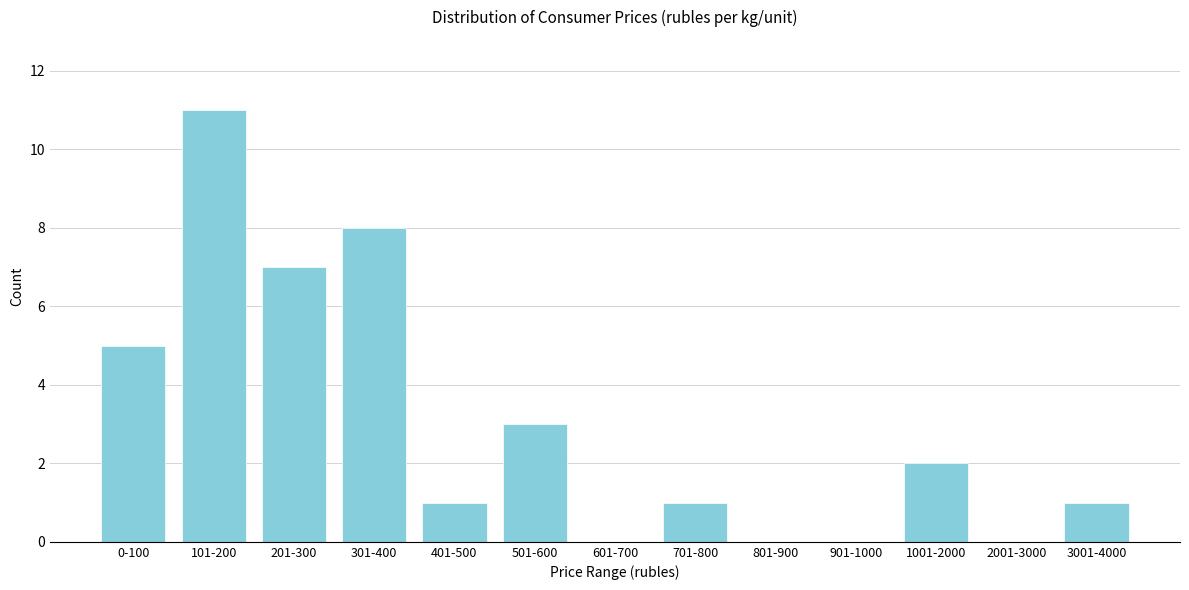

Reading left to right, extract all data points from this chart.

0-100=5	101-200=11	201-300=7	301-400=8	401-500=1	501-600=3	601-700=0	701-800=1	801-900=0	901-1000=0	1001-2000=2	2001-3000=0	3001-4000=1